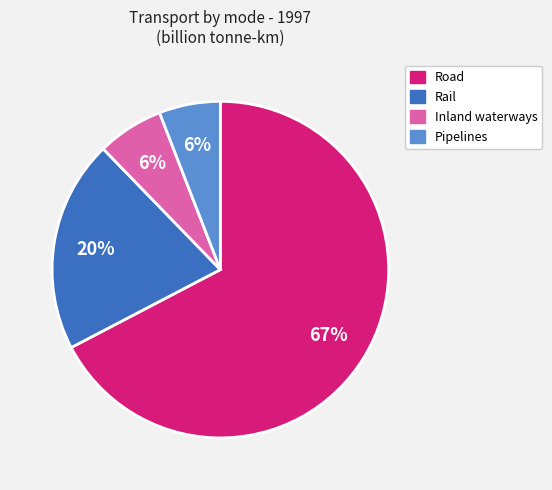

Which slice is the largest?

Road